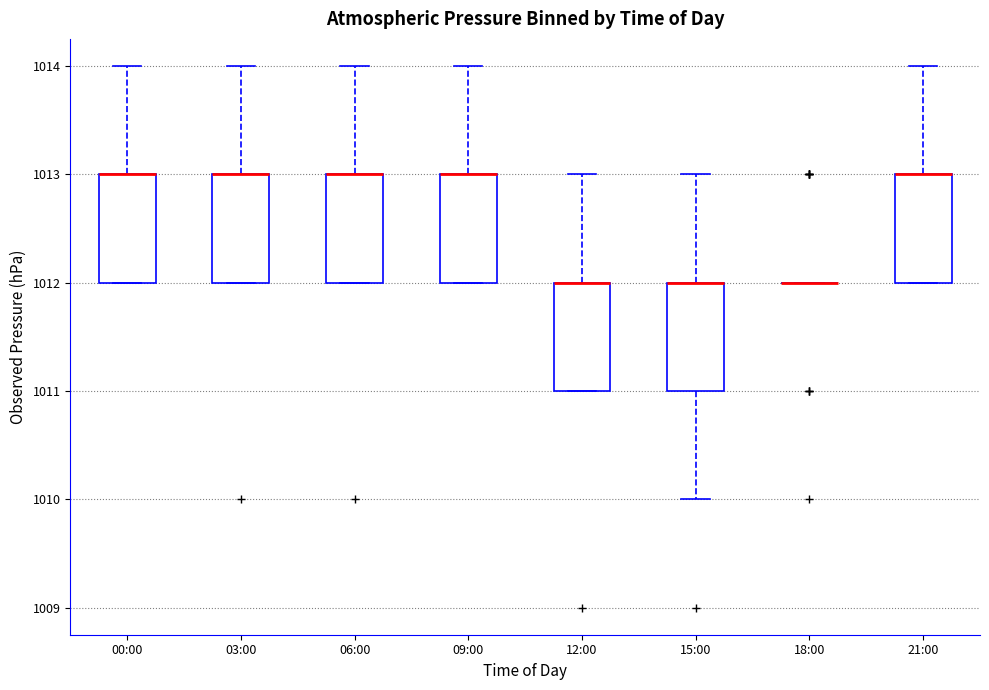

Reading left to right, transcribe this box plot: for each box, give where its median line is, the range the box spans, and where its two whiskers end, as read against the y-axis. The values are not printed on the chart, so give them approximately, as read against the axis.

00:00: median 1013 (drawn on the box's upper edge), box 1012 to 1013, whiskers 1012 to 1014
03:00: median 1013 (drawn on the box's upper edge), box 1012 to 1013, whiskers 1012 to 1014
06:00: median 1013 (drawn on the box's upper edge), box 1012 to 1013, whiskers 1012 to 1014
09:00: median 1013 (drawn on the box's upper edge), box 1012 to 1013, whiskers 1012 to 1014
12:00: median 1012 (drawn on the box's upper edge), box 1011 to 1012, whiskers 1011 to 1013
15:00: median 1012 (drawn on the box's upper edge), box 1011 to 1012, whiskers 1010 to 1013
18:00: box collapsed to a line at 1012, whiskers 1012 to 1012
21:00: median 1013 (drawn on the box's upper edge), box 1012 to 1013, whiskers 1012 to 1014